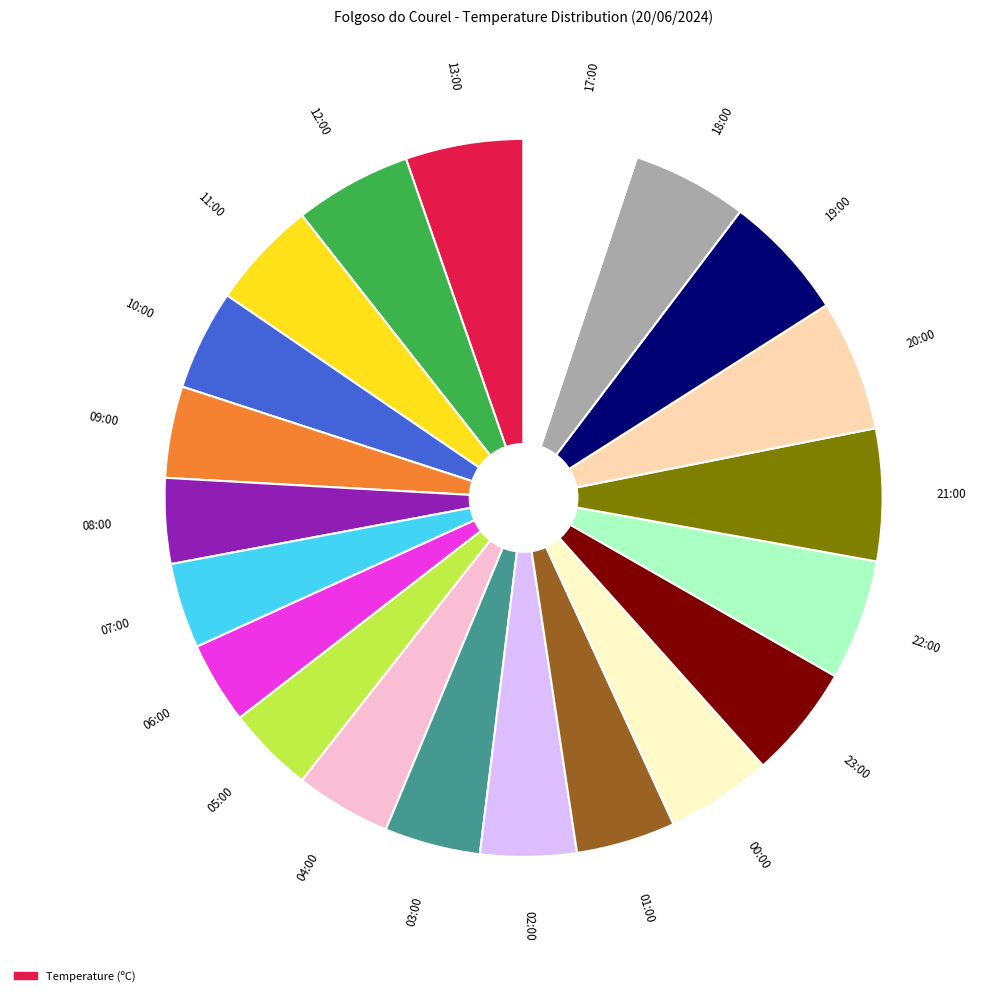

Is there a majority slice in this chart?

No